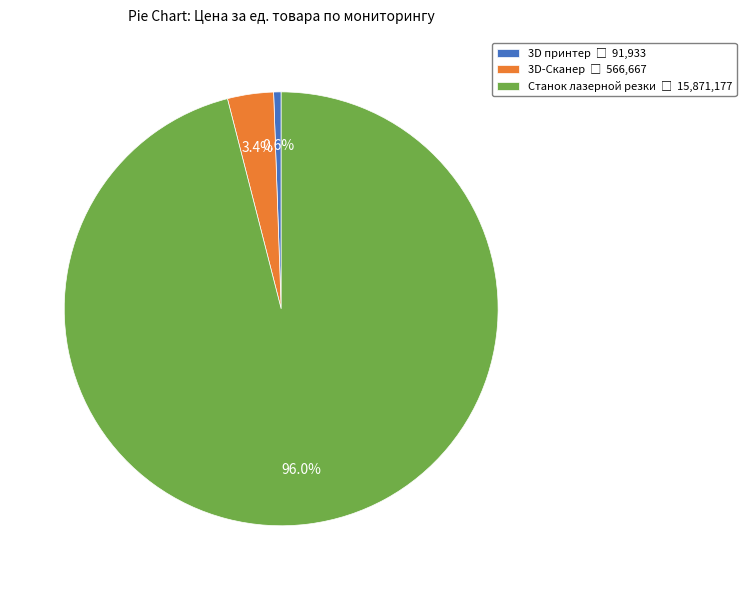

Do 3D принтер and 3D-Сканер together represent more than half of the pie?

No